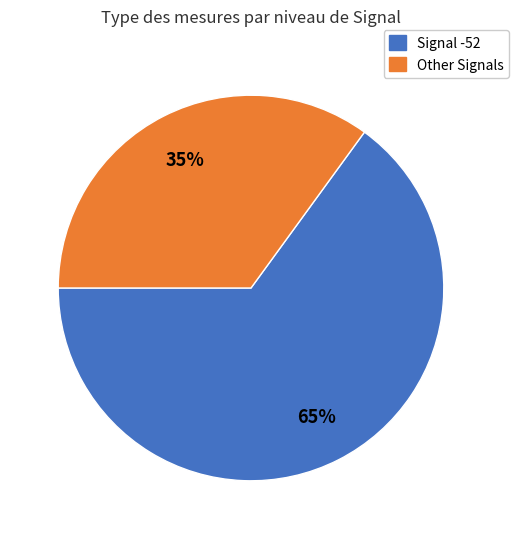

How many slices are in this pie chart?

2